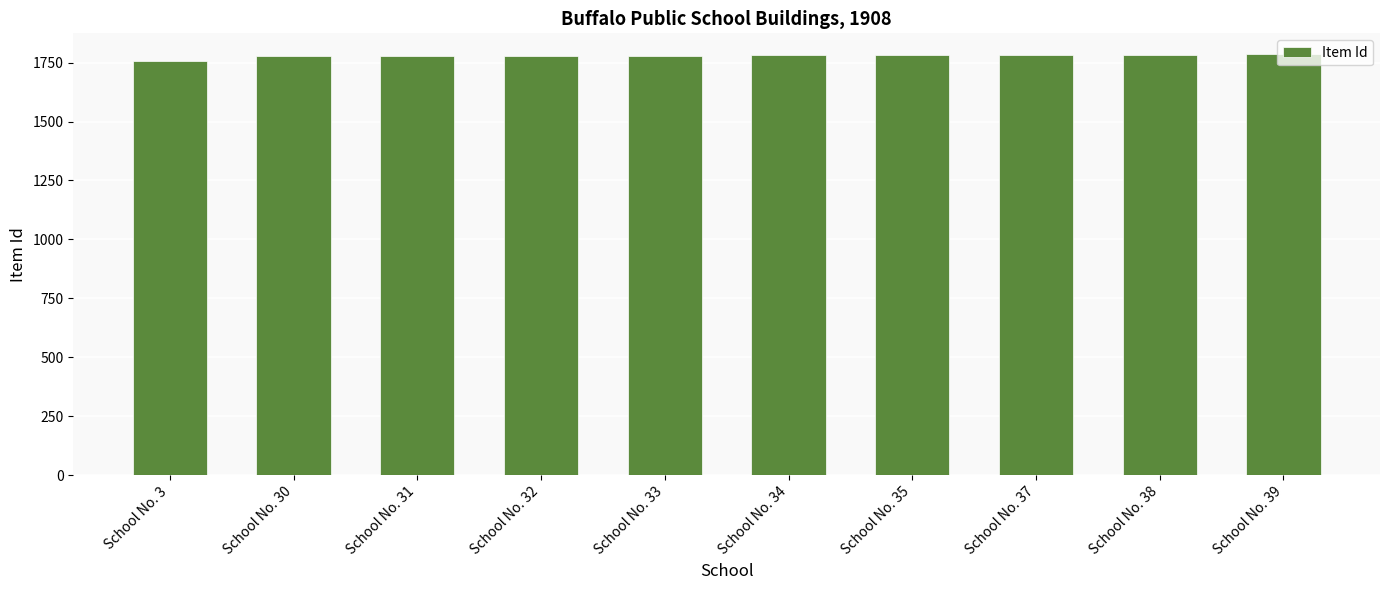

What is the change in value from School No. 30 to School No. 33?

+3